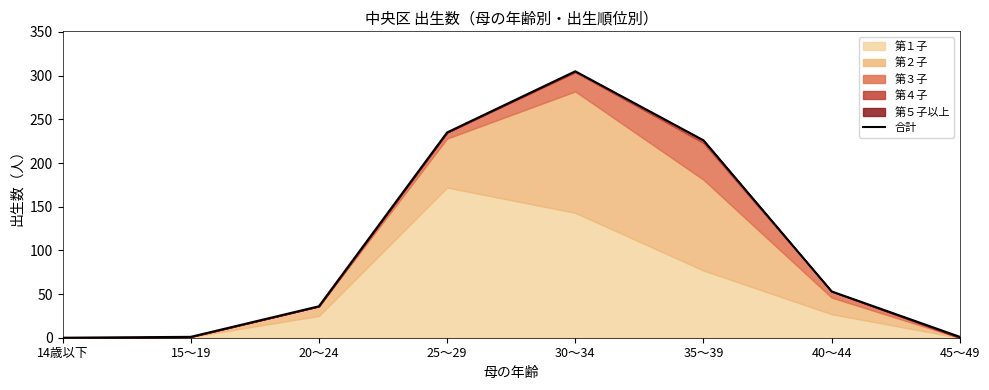

Which has a higher value, 25～29 or 35～39?

25～29